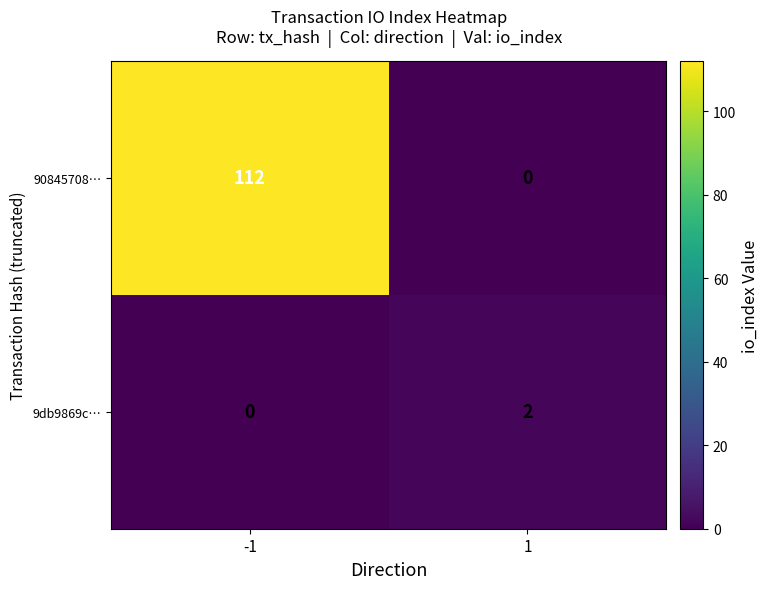

Reading right to left, what are all the values shown in this chart?

90845708…: 1=0	-1=112
9db9869c…: 1=2	-1=0